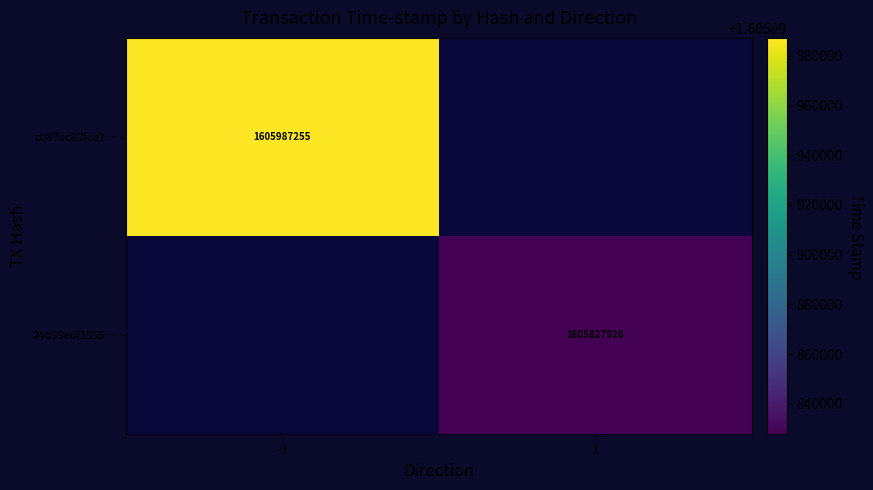

The value of cb87ac83fce7… at -1 is 1069997172. True or false?

False